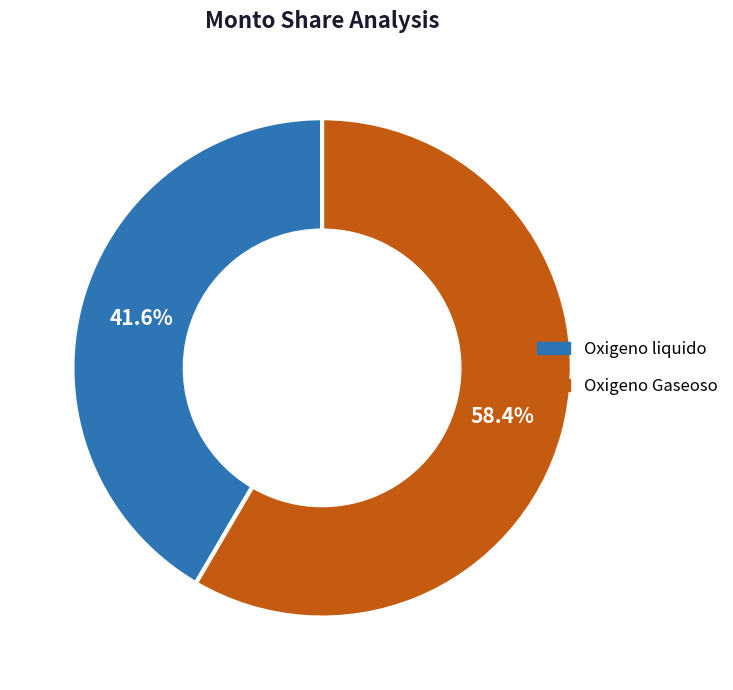

To the nearest percent, what is the combined percentage of Oxigeno Gaseoso and Oxigeno liquido?

100%